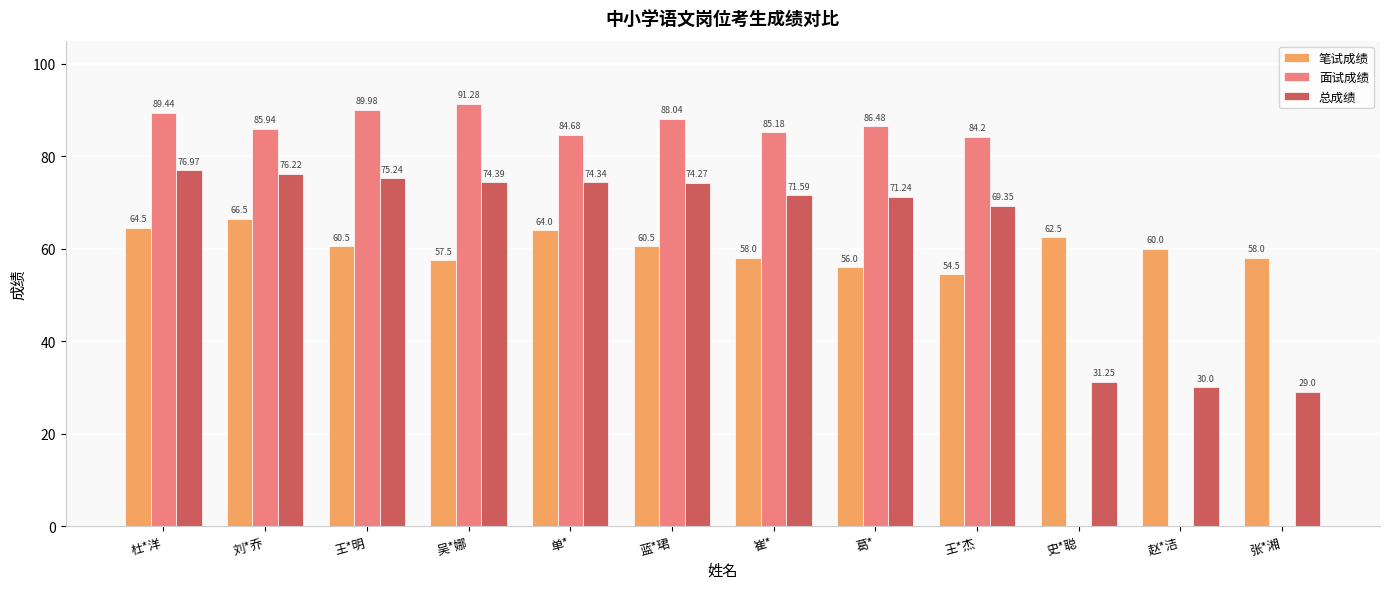

What is the sum of all 总成绩 values?

753.9